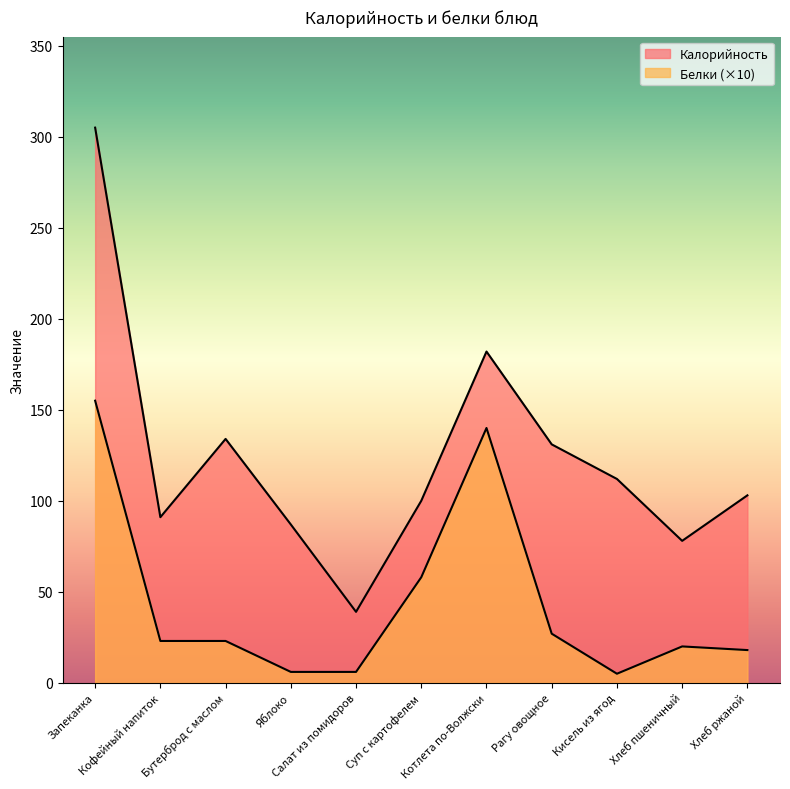

At which label is Калорийность closest to 172?

Котлета по-Волжски